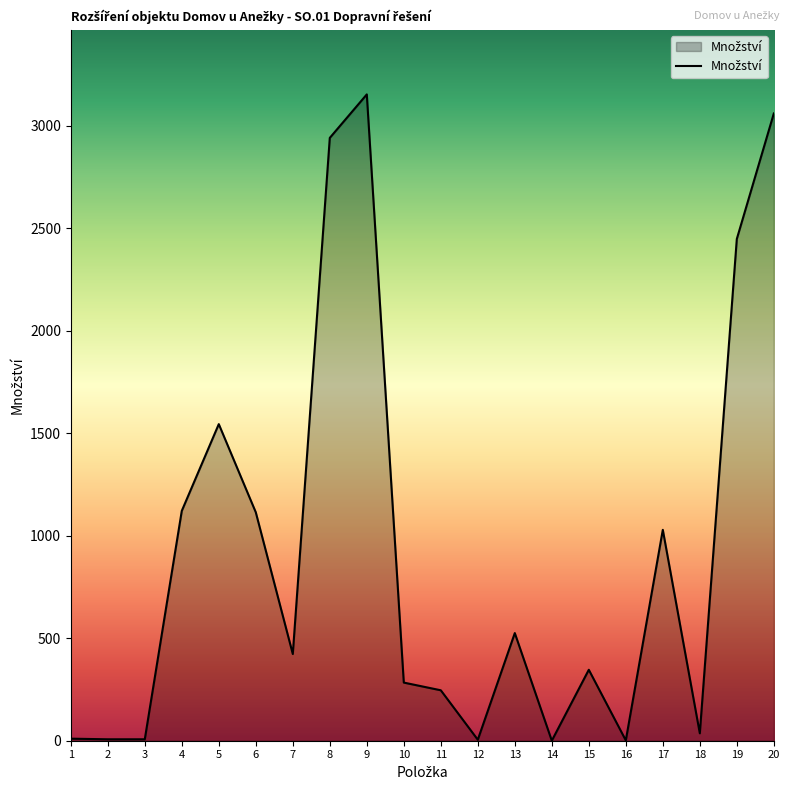

What is the greatest value displayed?

3152.0